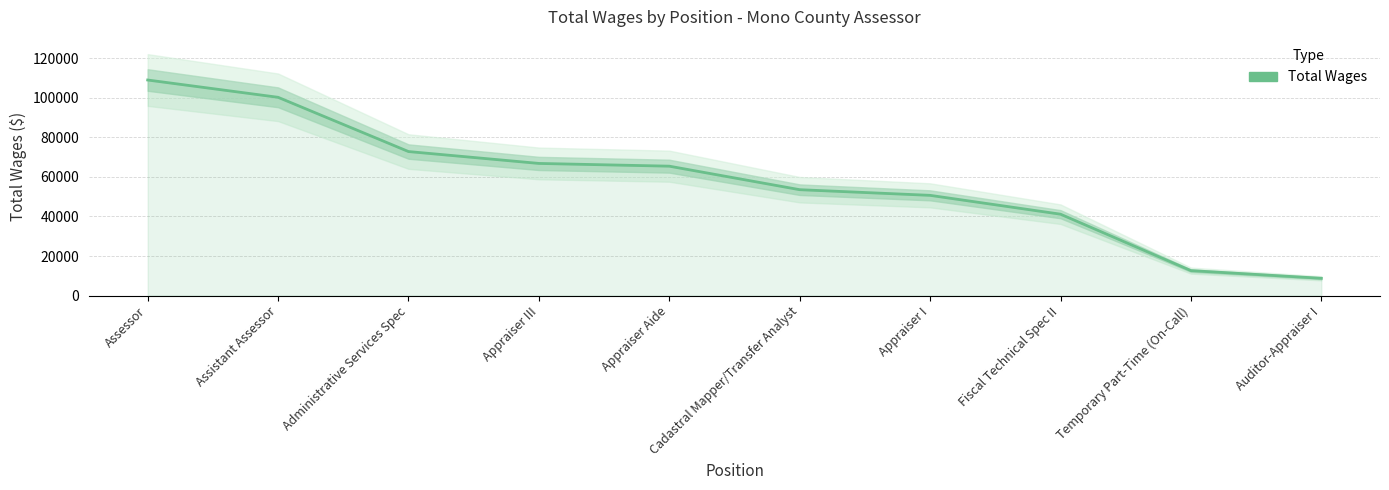

How many data points are less than 65414?

5